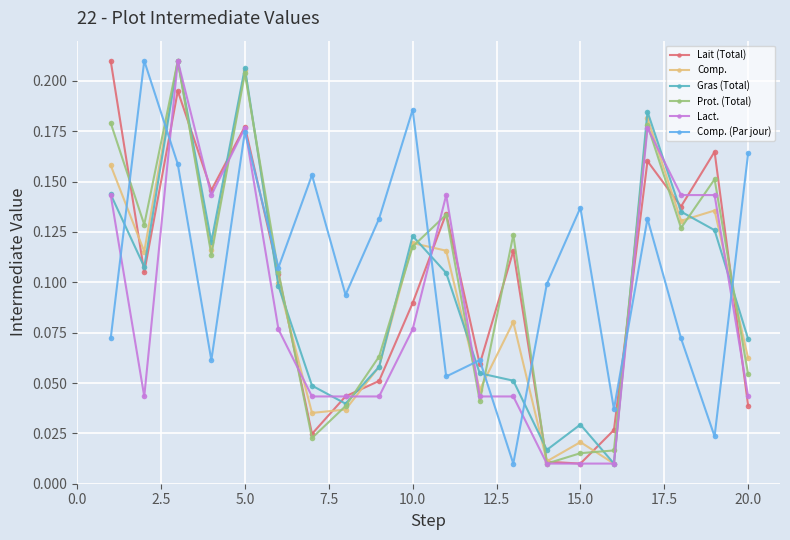

How many interior local valleys does the Comp. series have?

7